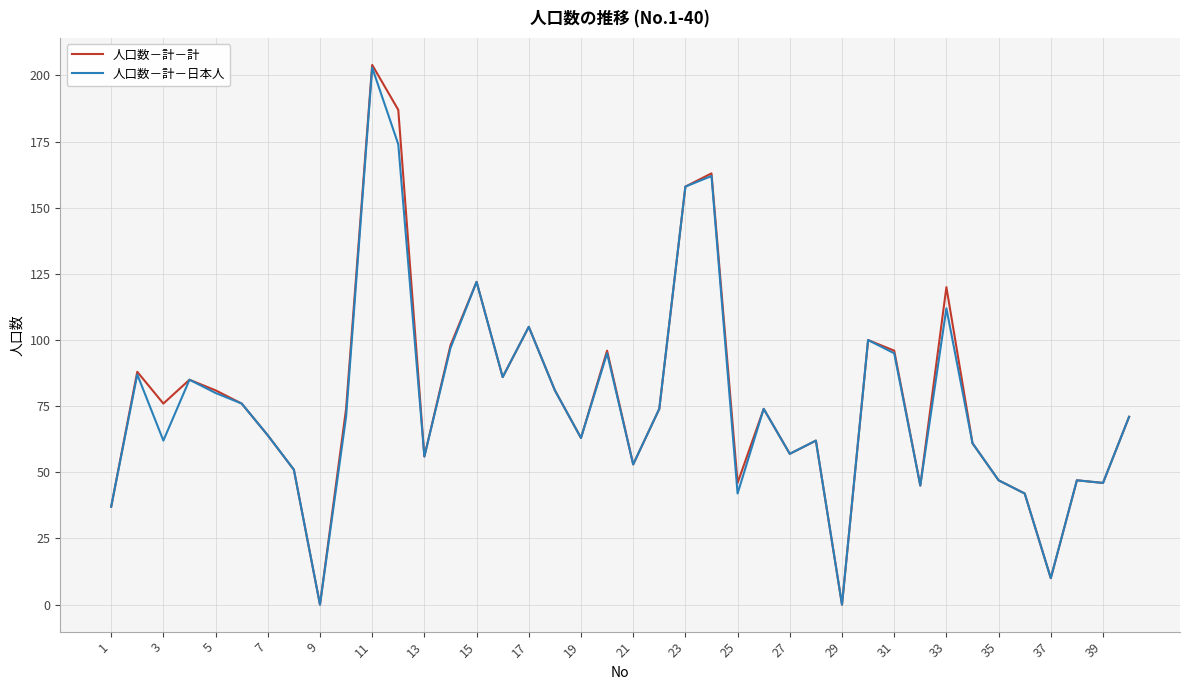

What is the maximum value shown in the chart?

204